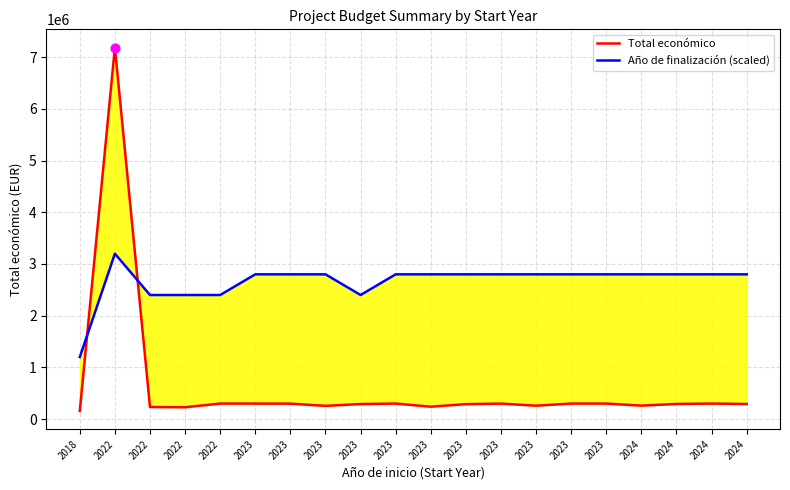

What is the total value across all series at 2024?

3060325